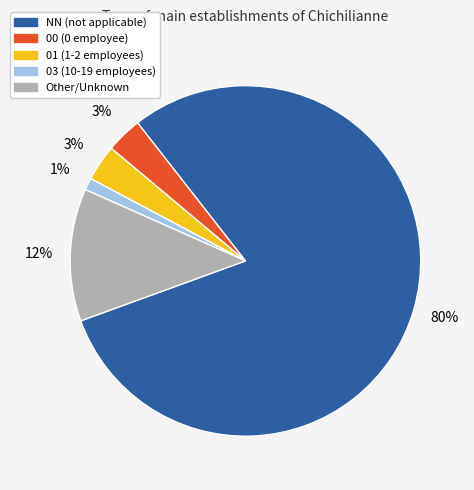

What is the largest slice in the pie chart?

NN (not applicable)